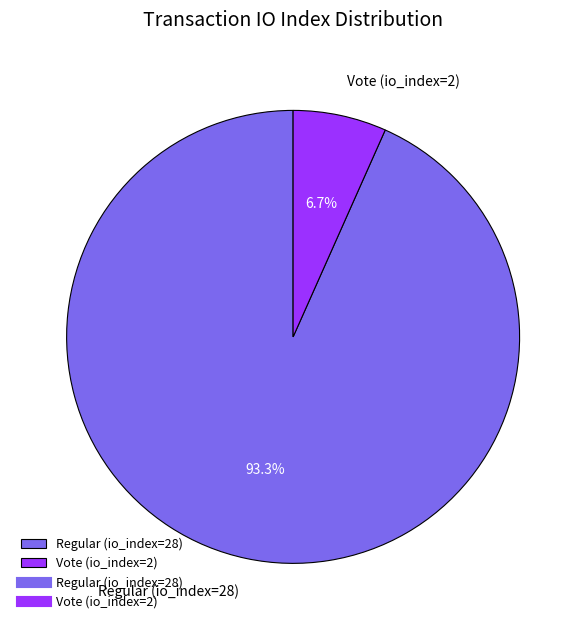

True or false: Regular (io_index=28) accounts for 93% of the total.

True